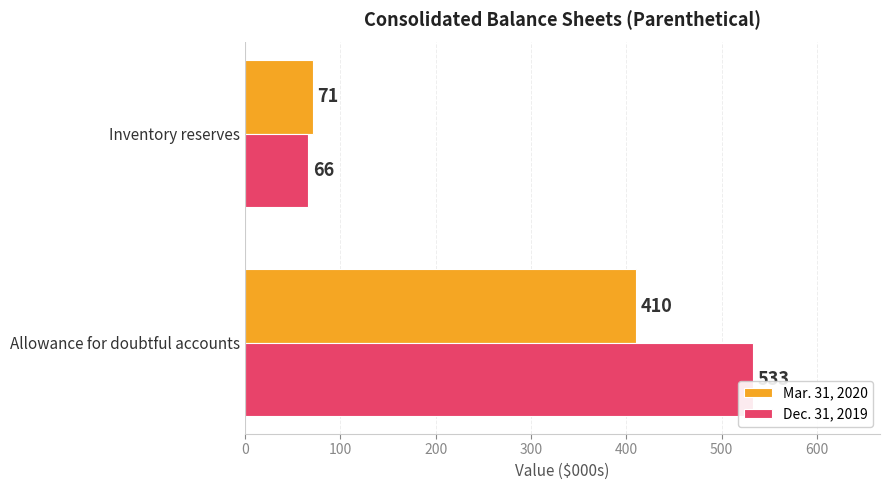

Rank the series by their maximum value, from highest to lowest.

Dec. 31, 2019, Mar. 31, 2020